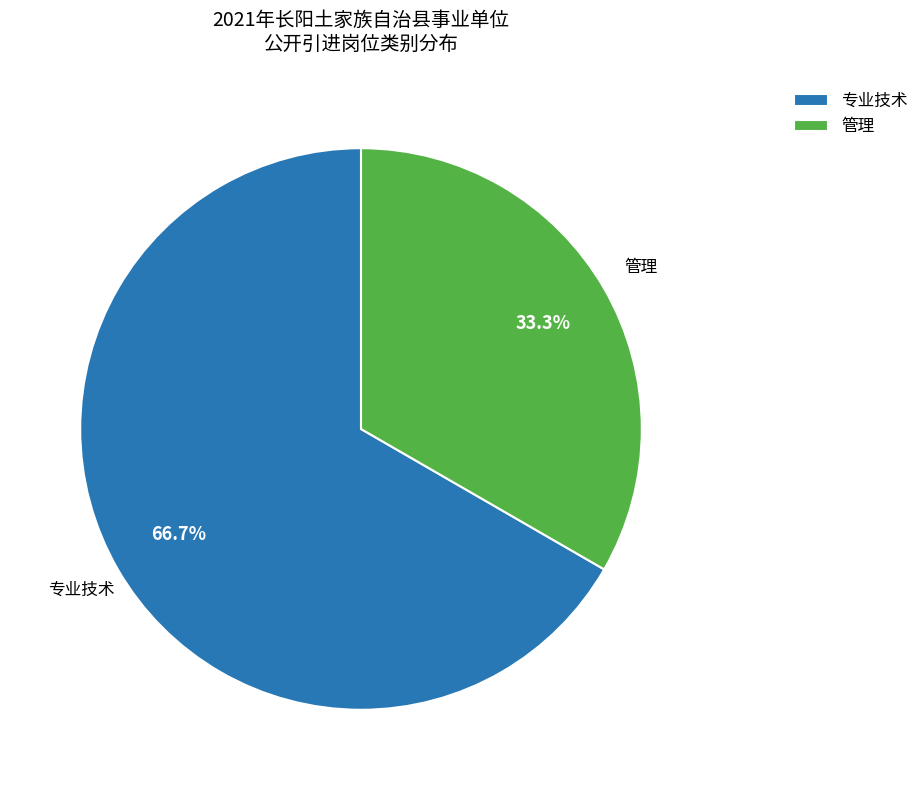

Which has a higher value, 管理 or 专业技术?

专业技术